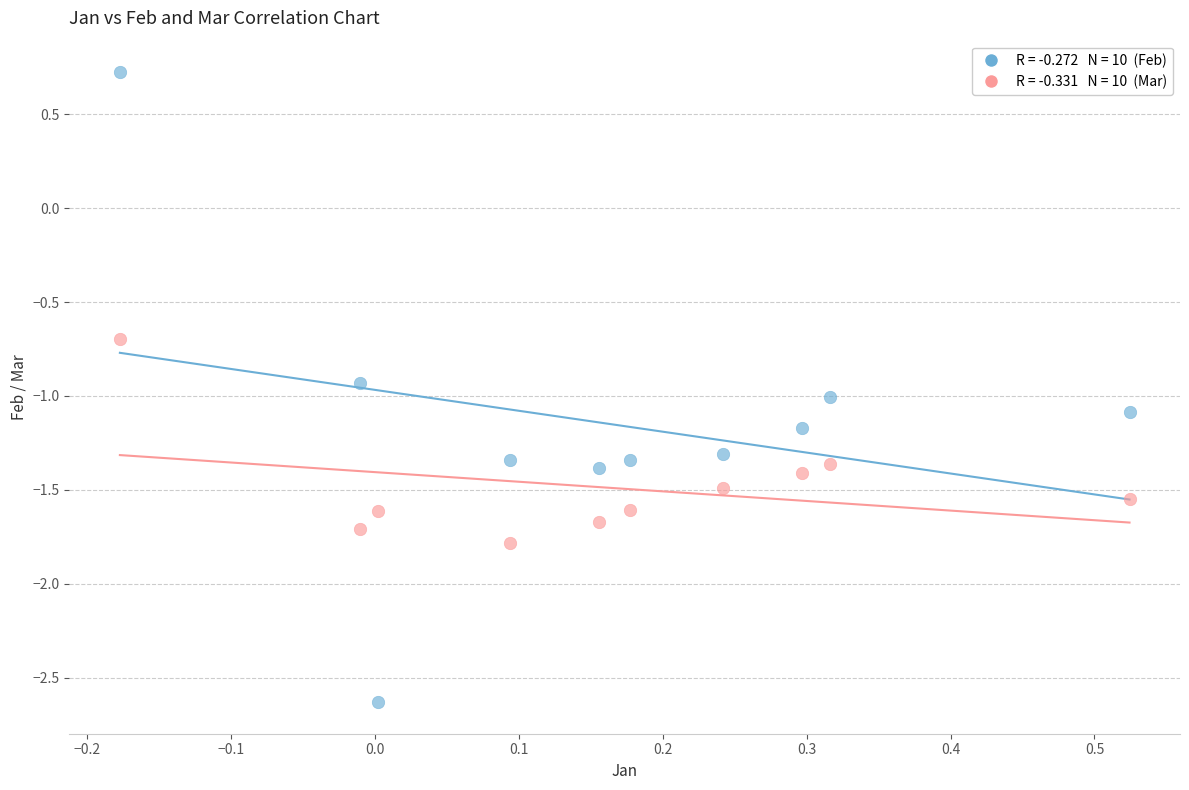

Across all data points, what is the range of X values (max minus min)?

0.7